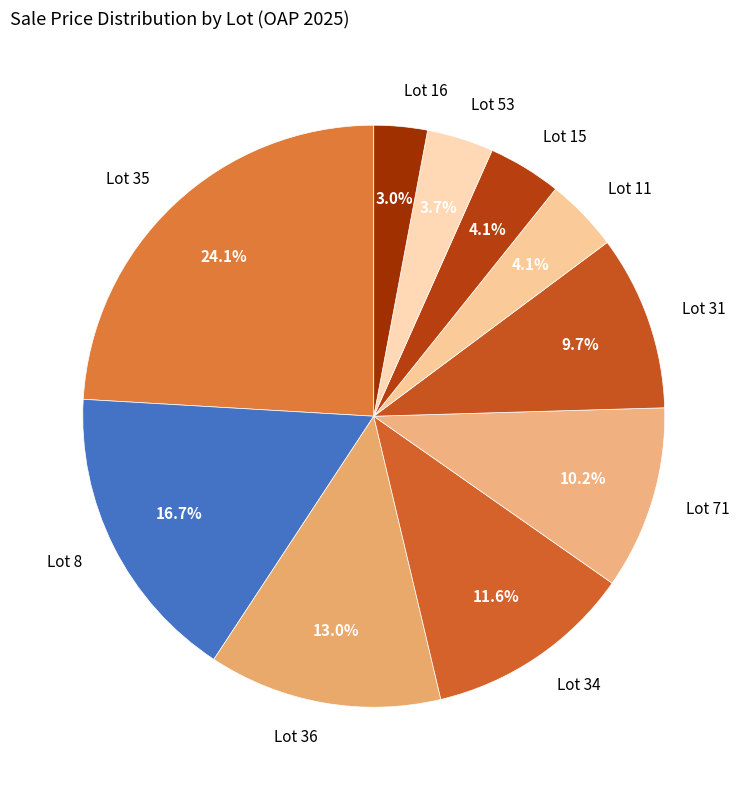

Approximately how many times larger is the value at Lot 8 compared to Lot 15?

4.1